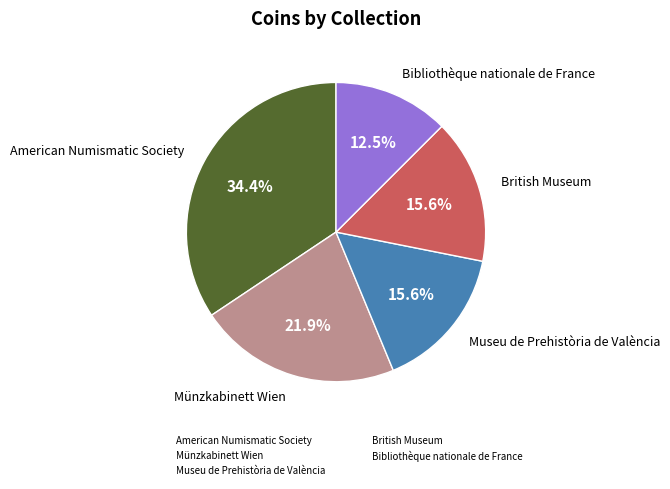

To the nearest percent, what is the average slice percentage?

20%